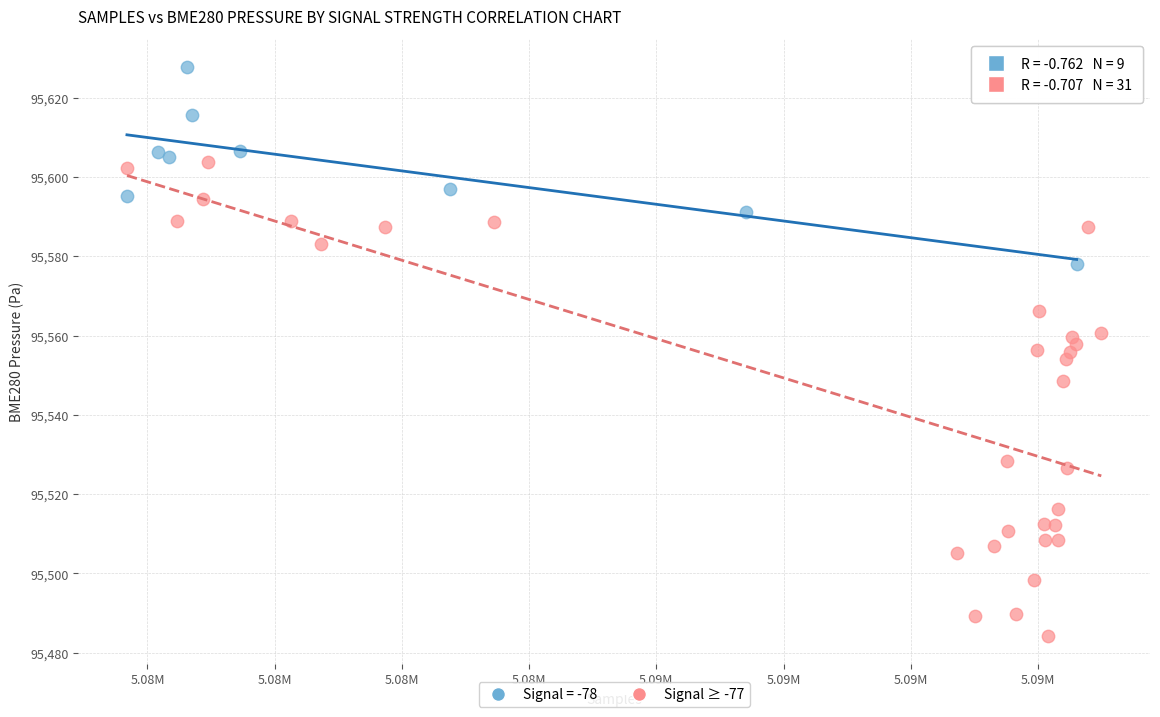

Which series contains the highest Y value?

Signal = -78